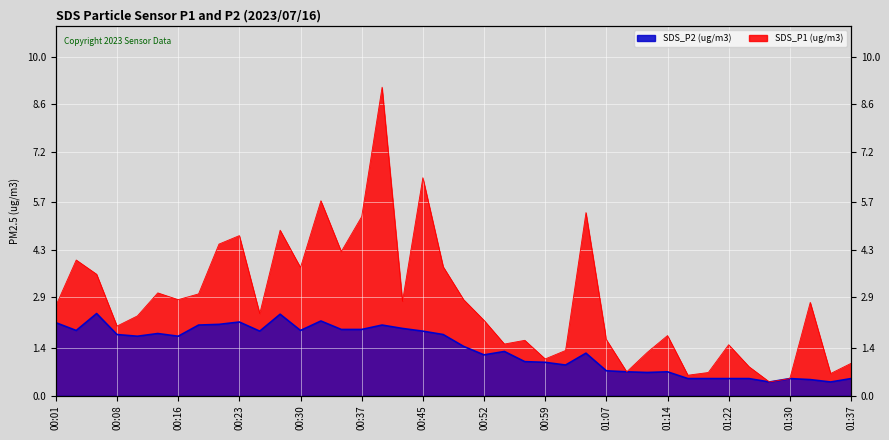

How many interior local valleys does the SDS_P2 series have?

10